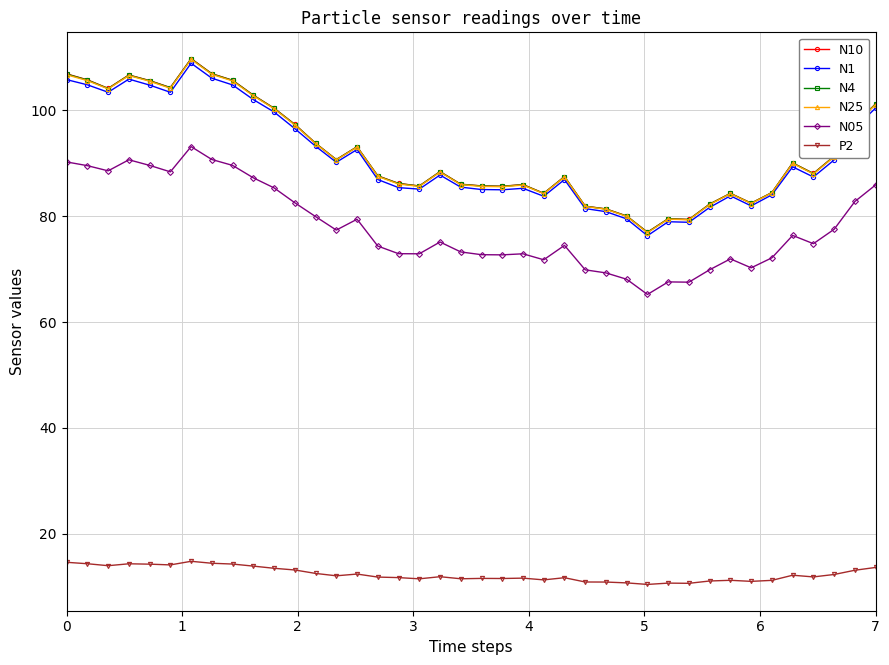

How many distinct data groups are displayed?

6